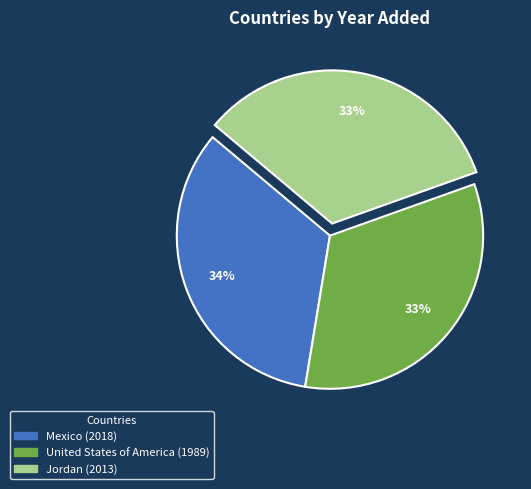

Do Mexico and Jordan together represent more than half of the pie?

Yes